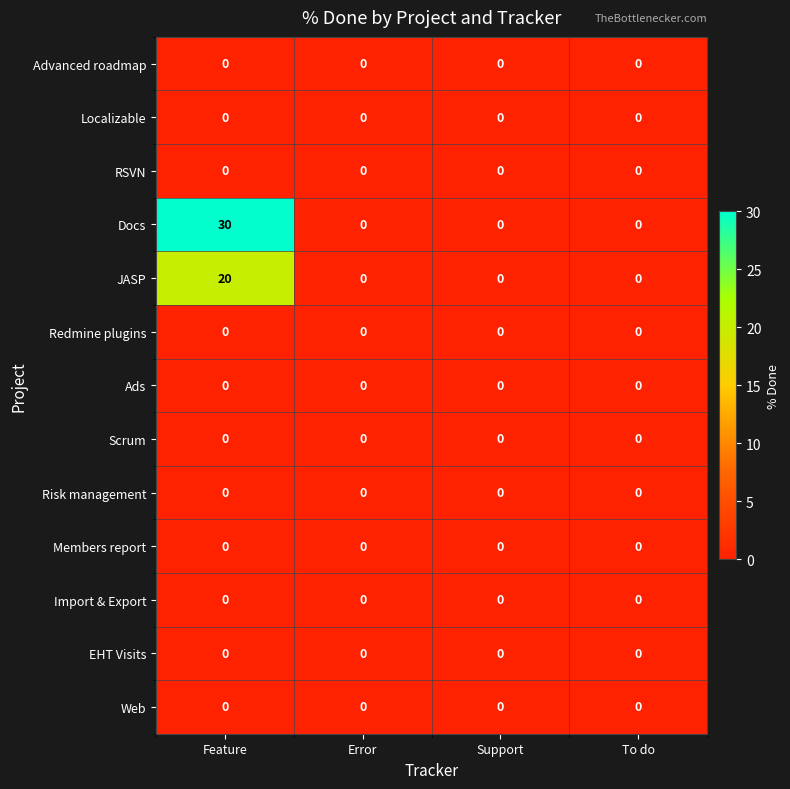

True or false: Risk management has a value of 0 at Error.

True